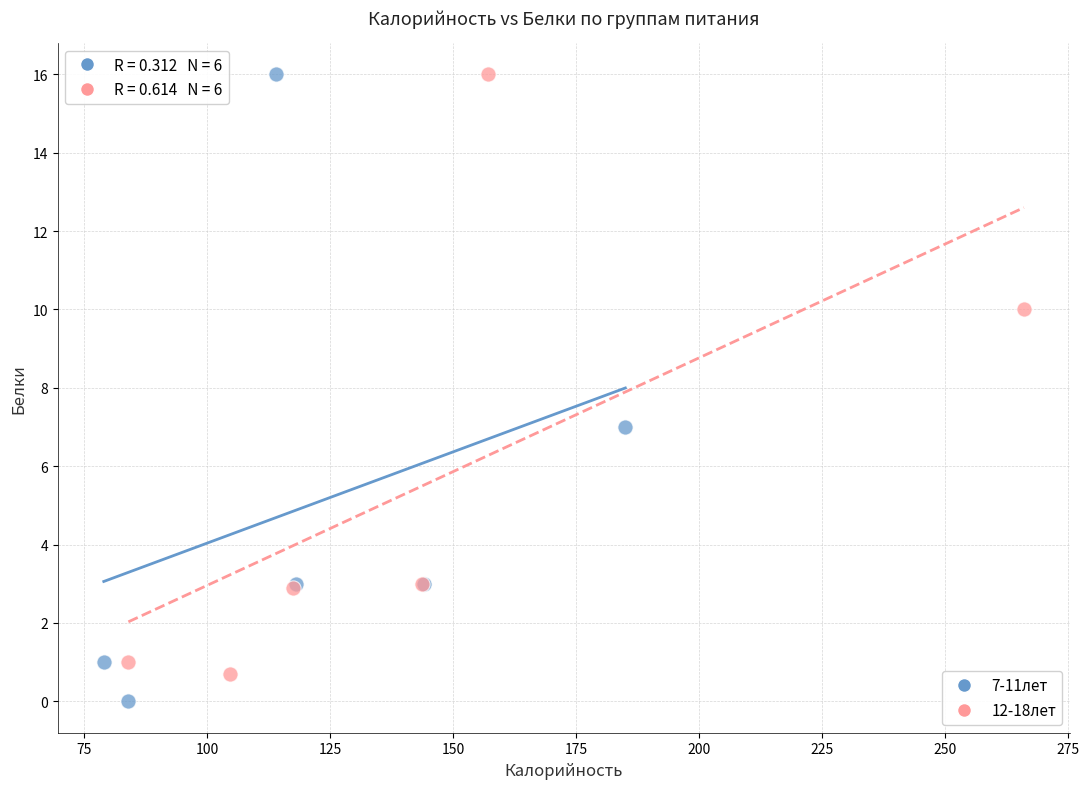

What are all the series names shown in the legend?

7-11лет, 12-18лет